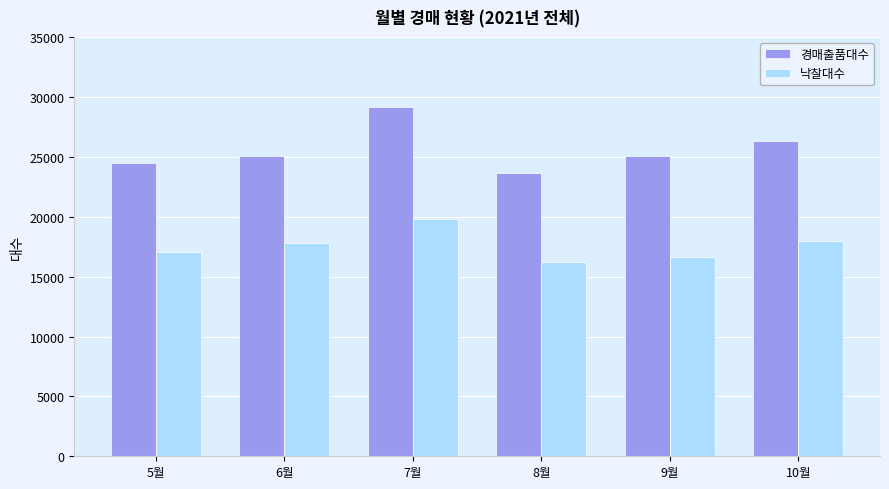

What is the average value of the 낙찰대수 series?

17601